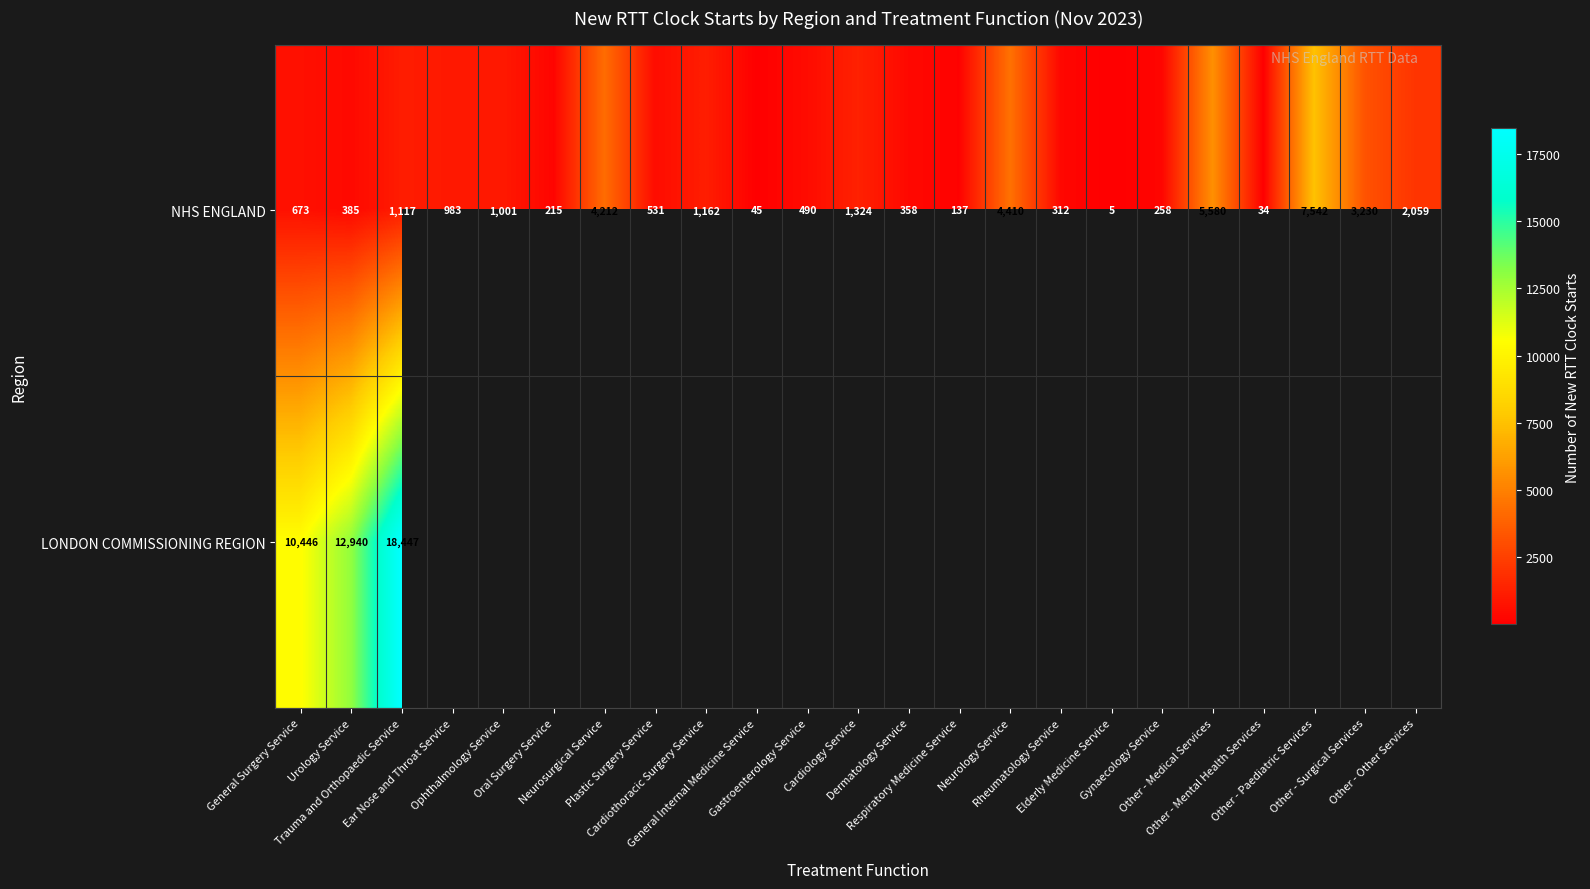

What is the difference between the maximum and second lowest values in the NHS ENGLAND series?

7508